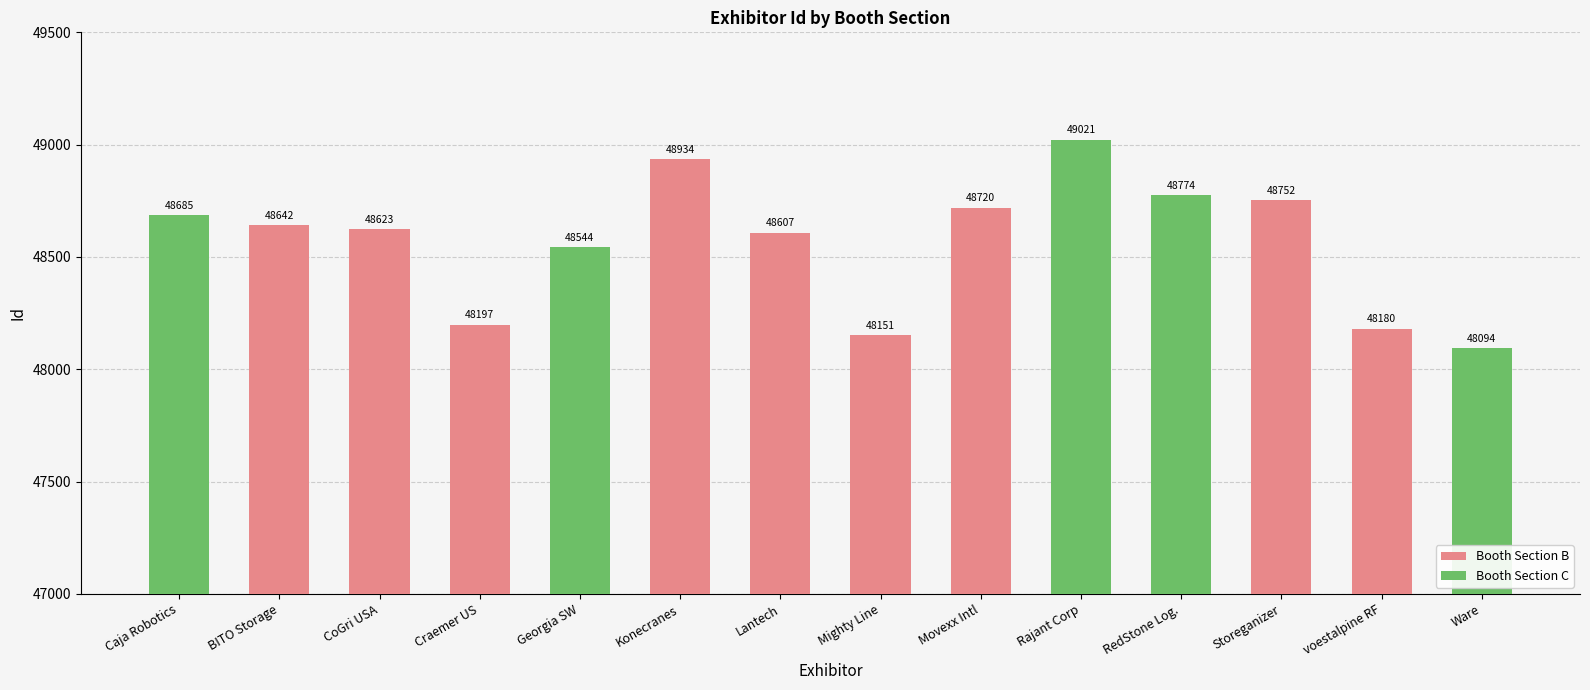

What is the label of the 9th bar from the left?

Movexx Intl